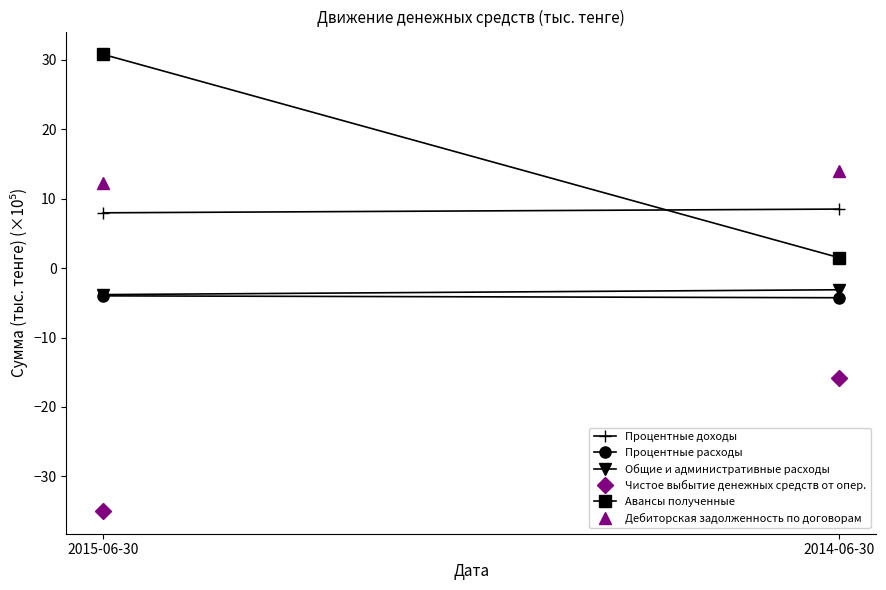

What is the difference between the Чистое выбытие денежных средств от опер. values at 2014-06-30 and 2015-06-30?

19.1